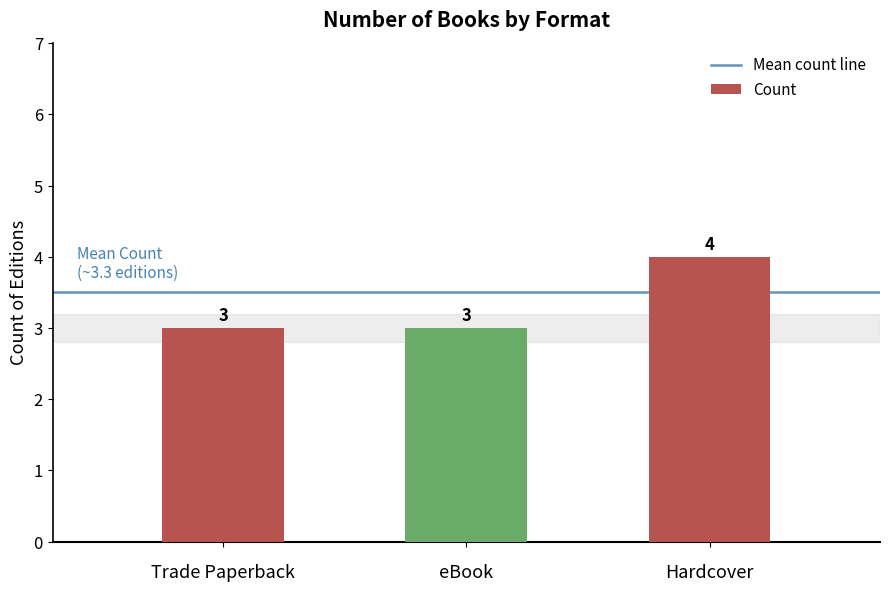

What is the value of the 1st bar from the left?

3